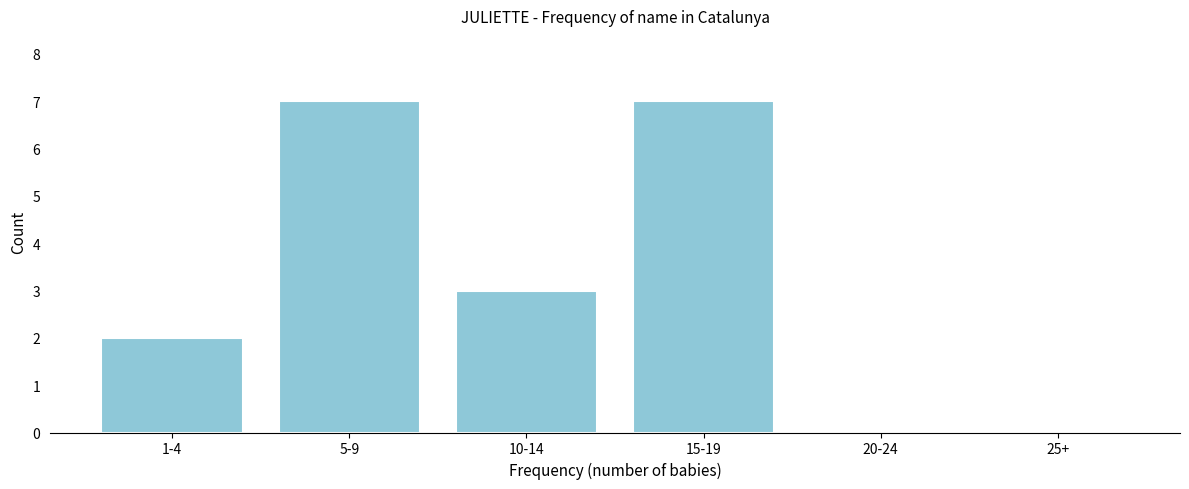

Reading left to right, transcribe all the data shown in this chart.

1-4=2	5-9=7	10-14=3	15-19=7	20-24=0	25+=0